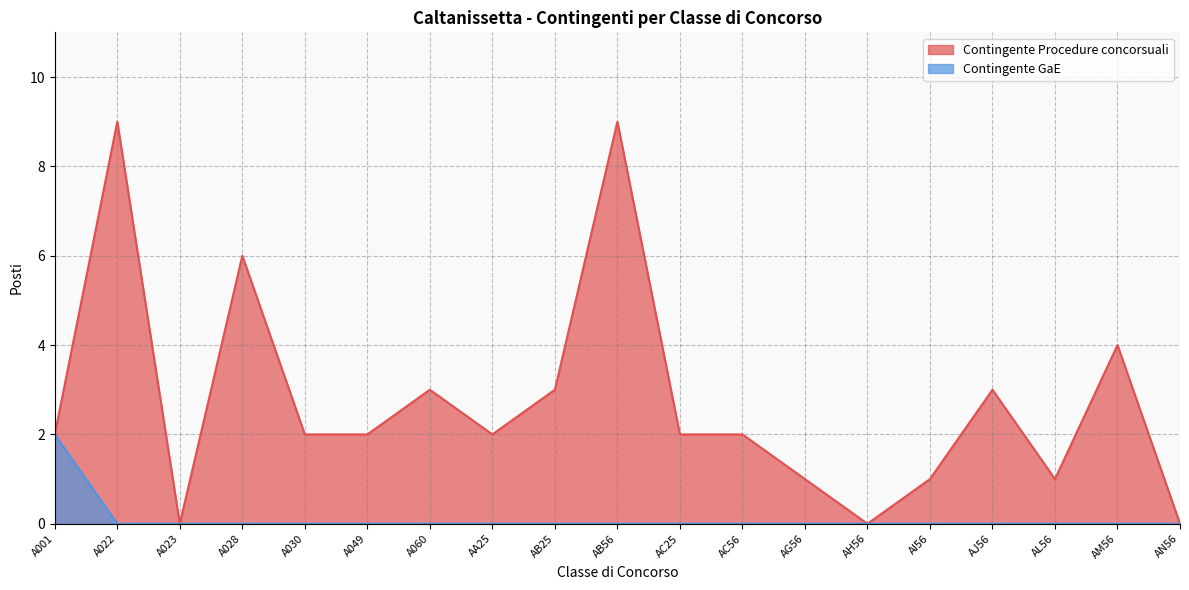

What is the label of the 7th point from the right?

AG56